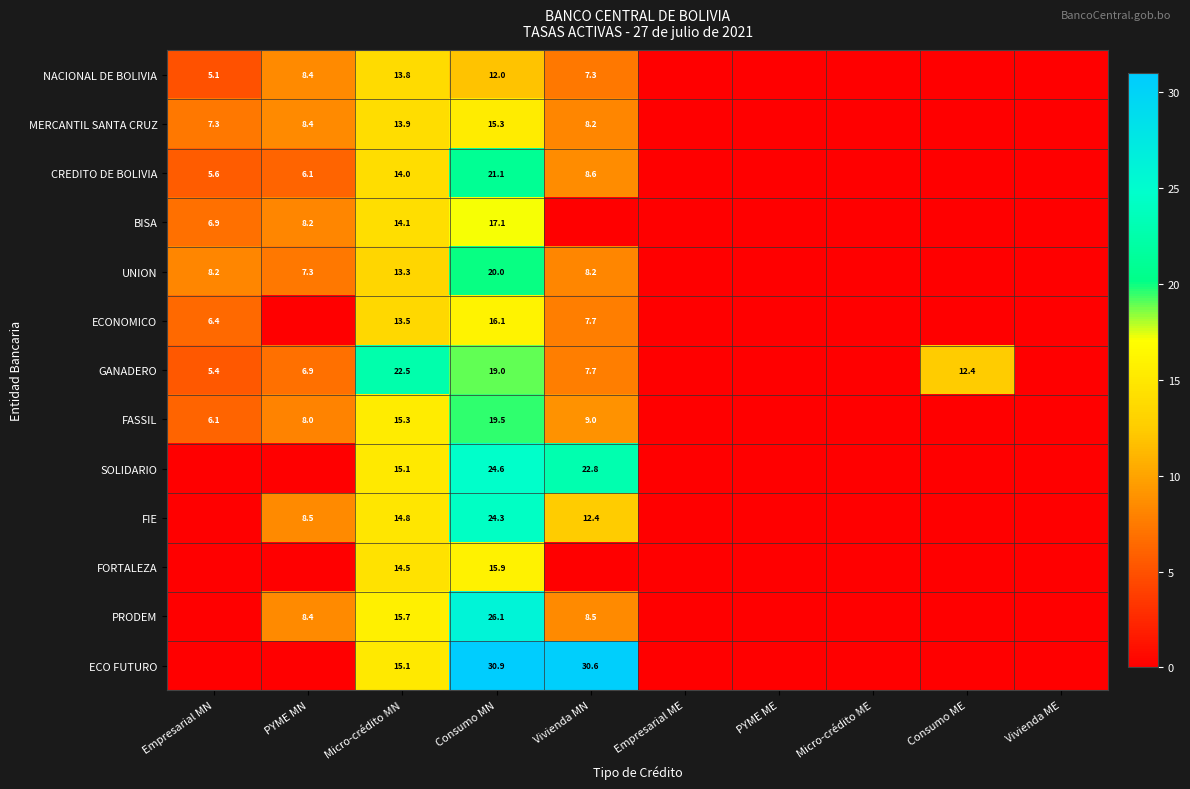

The FIE series shows 24.3 at Consumo MN. True or false?

True